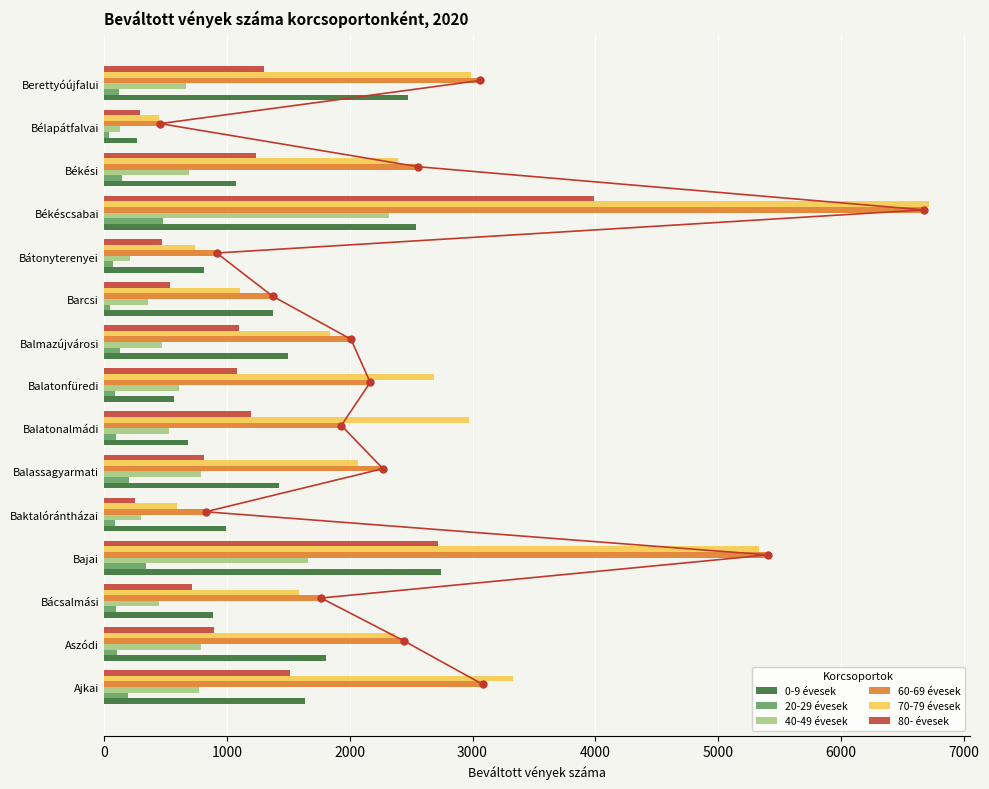

At how many categories does at least one series exceed 1109?

12